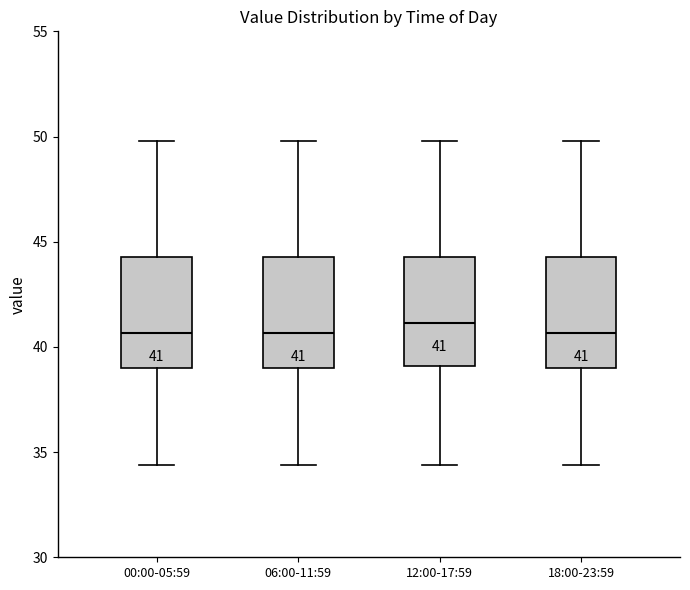

Which box has the highest median line?

12:00-17:59